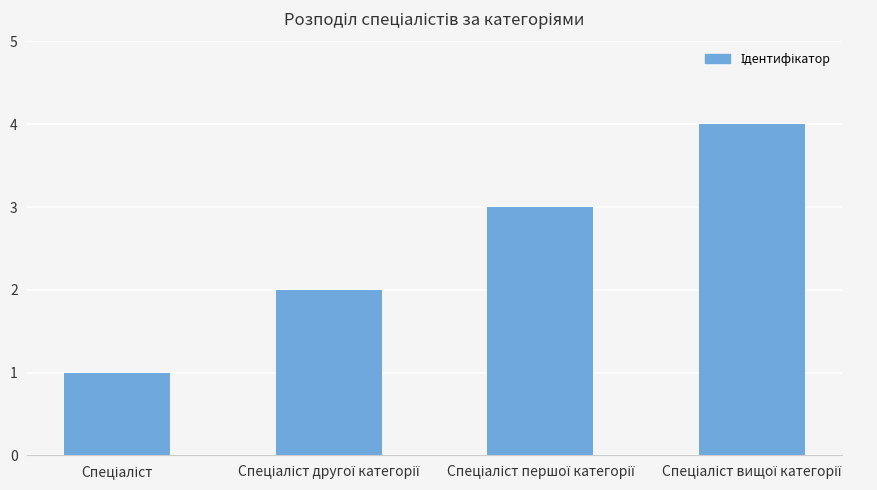

What is the difference between the maximum and minimum values?

3